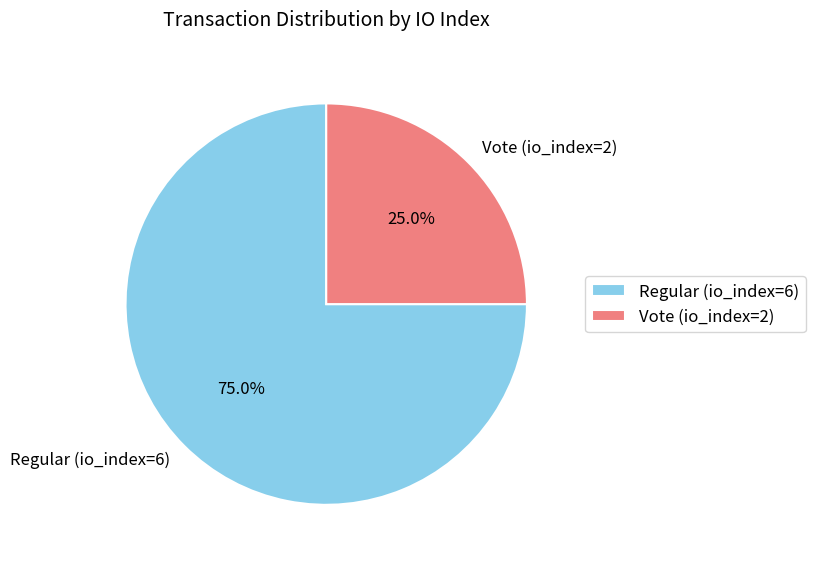

Which slice represents more than half of the pie?

Regular (io_index=6)